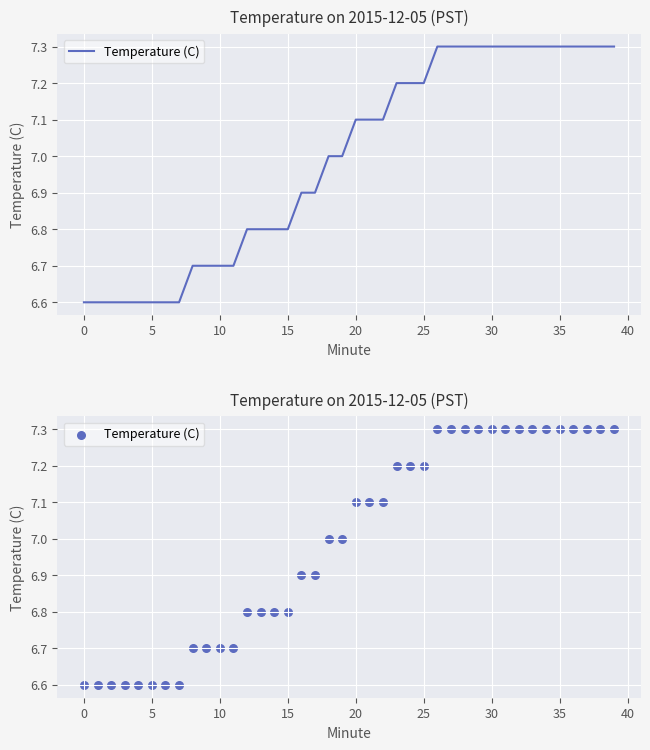

What is the change in value from 11 to 16?

+0.2